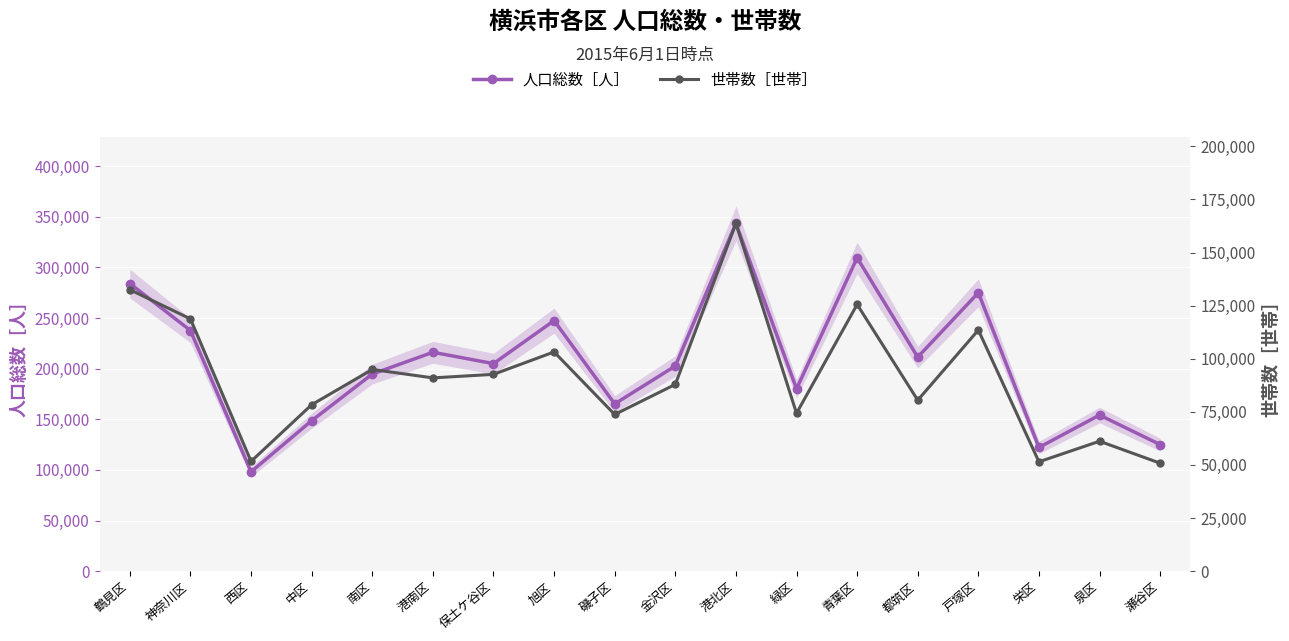

Which category has the highest value in the 世帯数［世帯］ series?

港北区